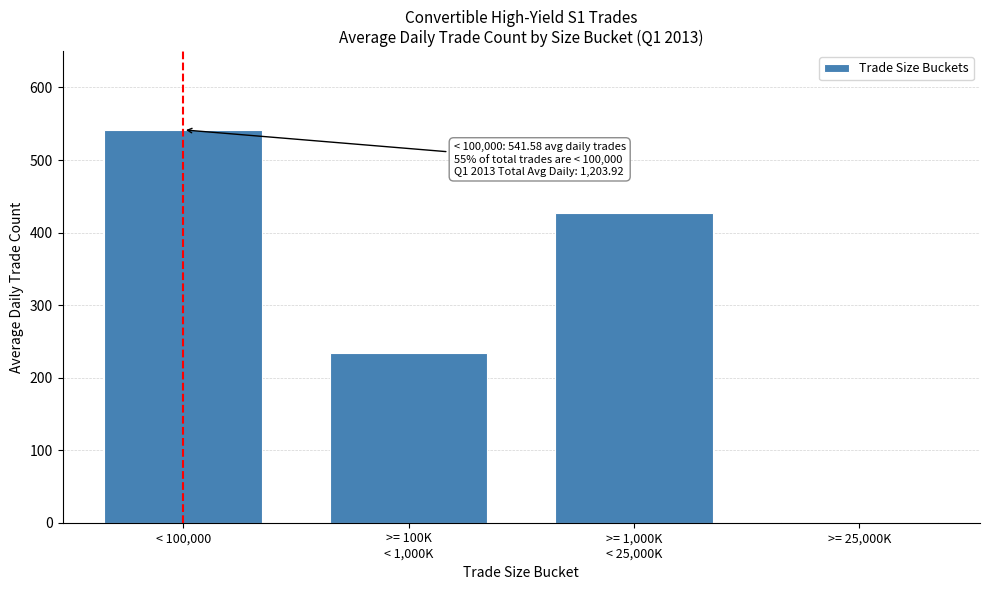

What is the sum of all values?

1203.9